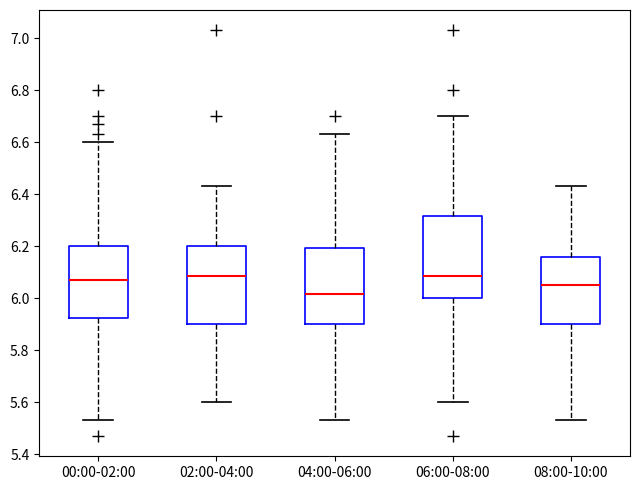

Where does the lower whisker of the box for 00:00-02:00 end on the y-axis? The values are not printed on the chart, so give them approximately, as read against the axis.

5.54